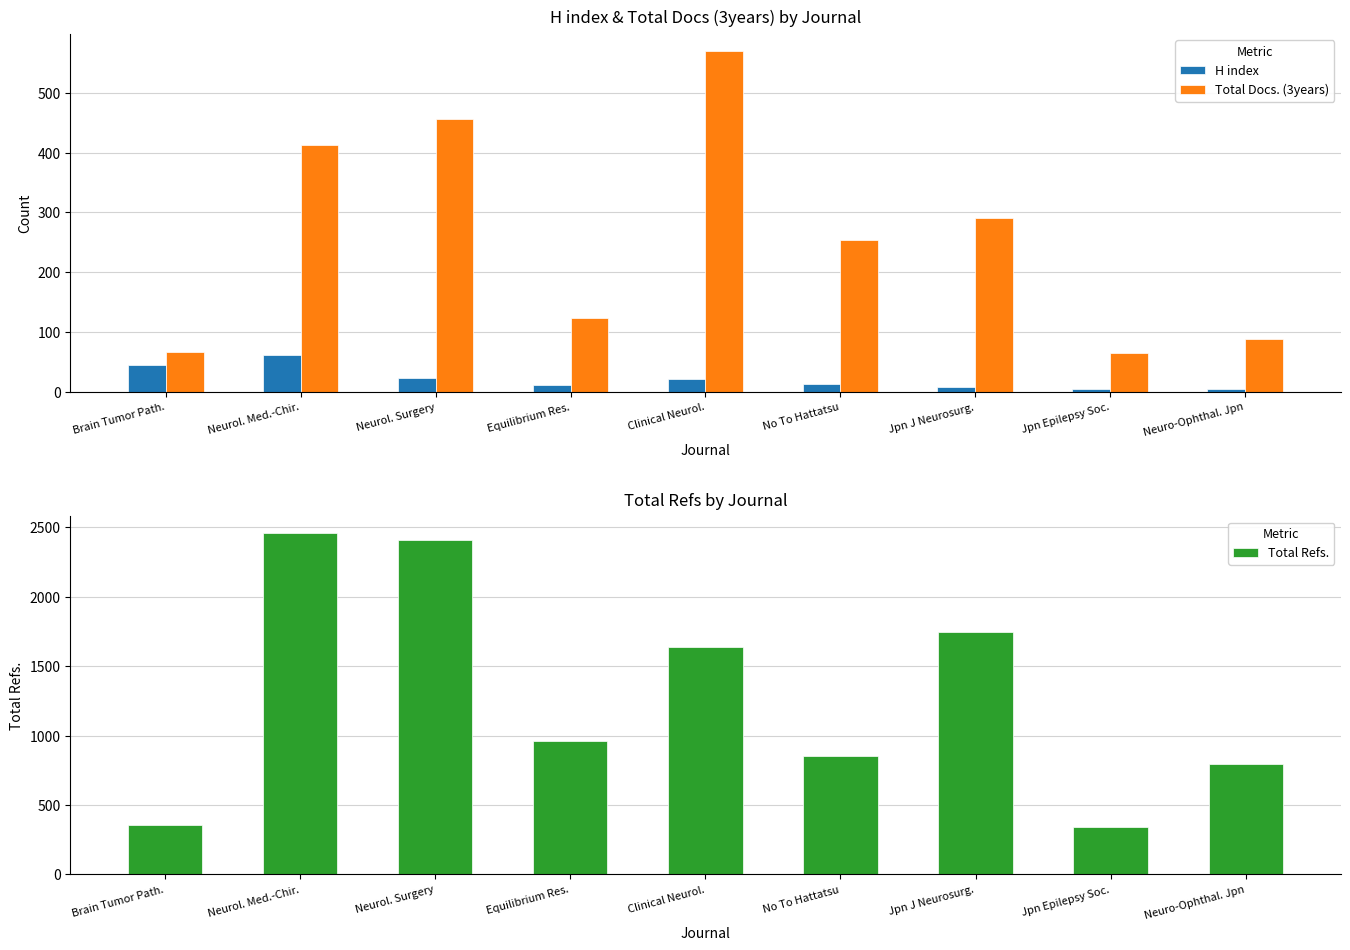

Reading left to right, what are all the values shown in this chart?

H index: Brain Tumor Path.=45	Neurol. Med.-Chir.=62	Neurol. Surgery=23	Equilibrium Res.=12	Clinical Neurol.=22	No To Hattatsu=13	Jpn J Neurosurg.=8	Jpn Epilepsy Soc.=5	Neuro-Ophthal. Jpn=4
Total Docs. (3years): Brain Tumor Path.=67	Neurol. Med.-Chir.=412	Neurol. Surgery=456	Equilibrium Res.=123	Clinical Neurol.=570	No To Hattatsu=254	Jpn J Neurosurg.=291	Jpn Epilepsy Soc.=65	Neuro-Ophthal. Jpn=88
Total Refs.: Brain Tumor Path.=358	Neurol. Med.-Chir.=2456	Neurol. Surgery=2408	Equilibrium Res.=958	Clinical Neurol.=1637	No To Hattatsu=850	Jpn J Neurosurg.=1749	Jpn Epilepsy Soc.=344	Neuro-Ophthal. Jpn=795